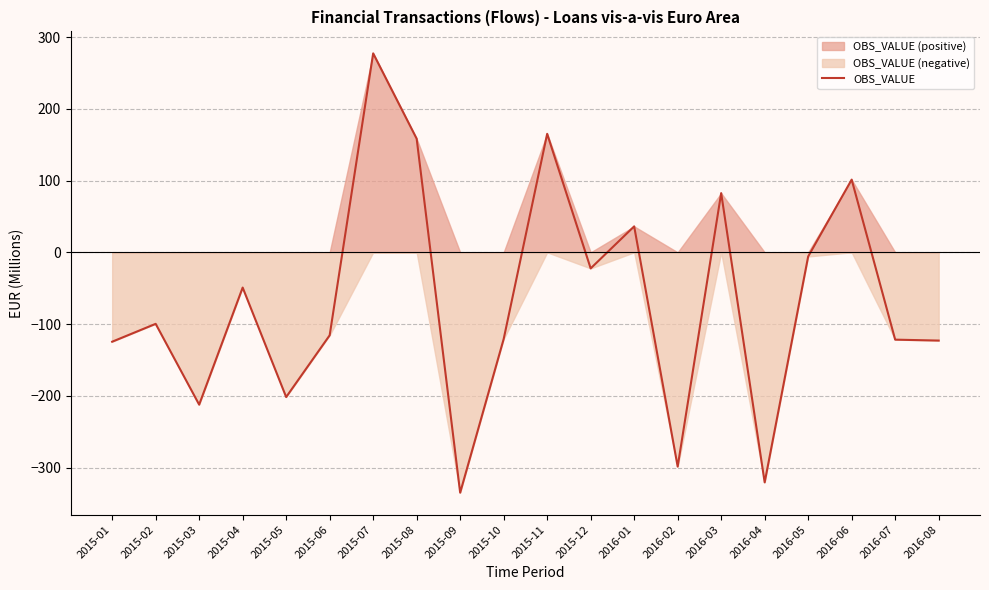

What is the sum of the values at 2015-10 and 2016-08?

-243.9